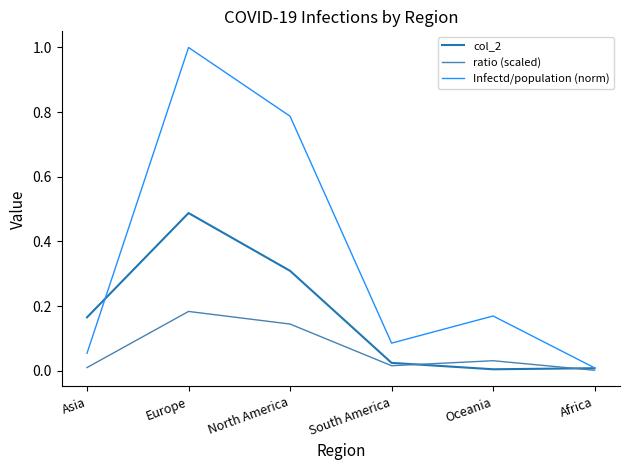

Is this an area chart (filled region under the line)?

No